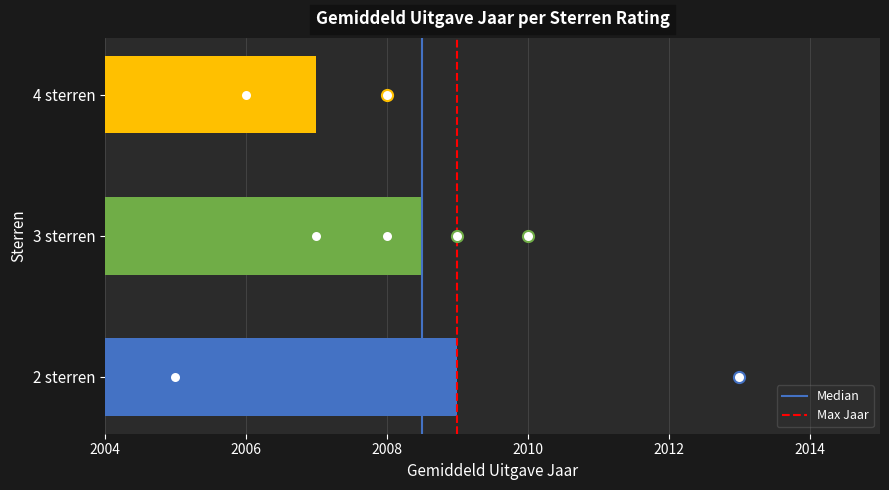

The chart shows a value of 2007.0 at 4 sterren. True or false?

True